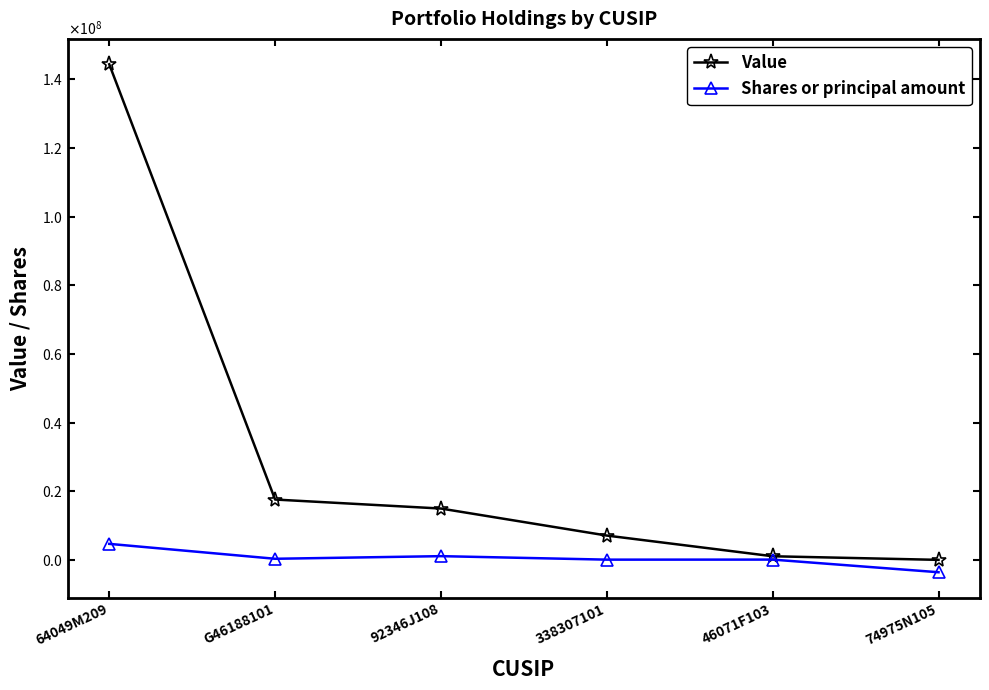

Rank the series by their maximum value, from highest to lowest.

Value, Shares or principal amount